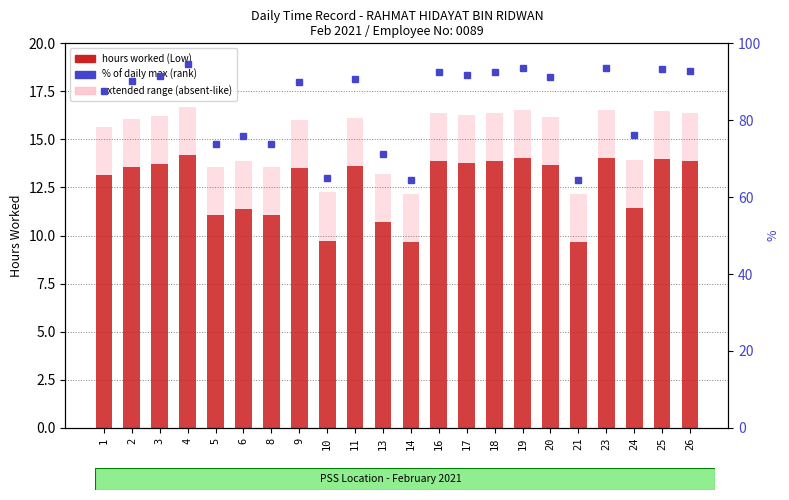

Which series has the widest spread of values?

% of max (rank)